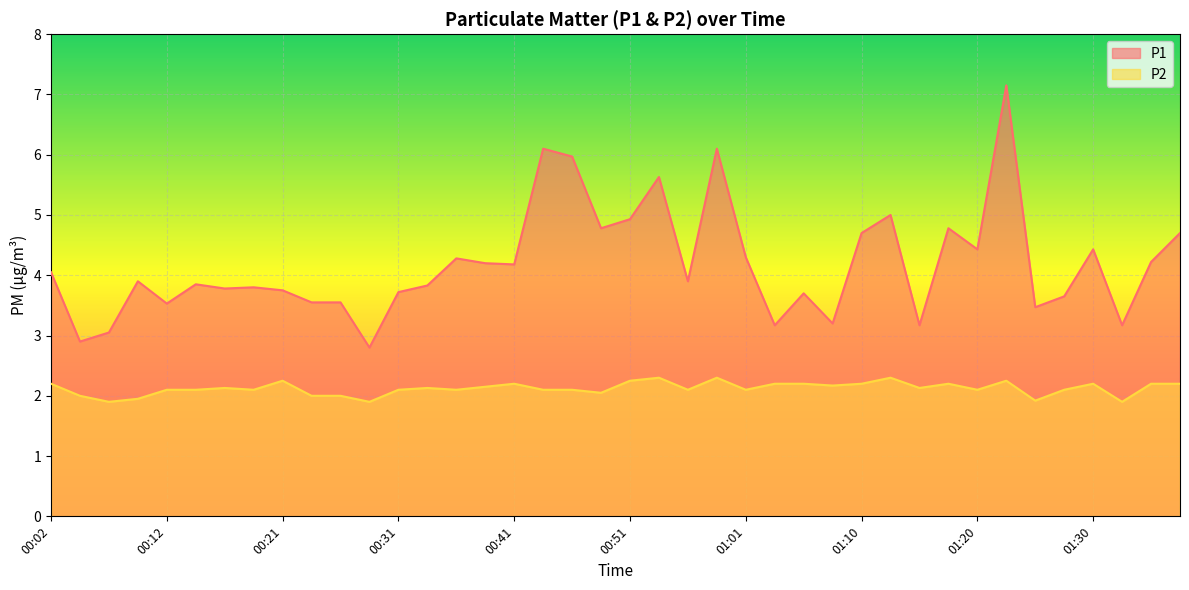

The P2 series shows 1.0 at 00:07. True or false?

False